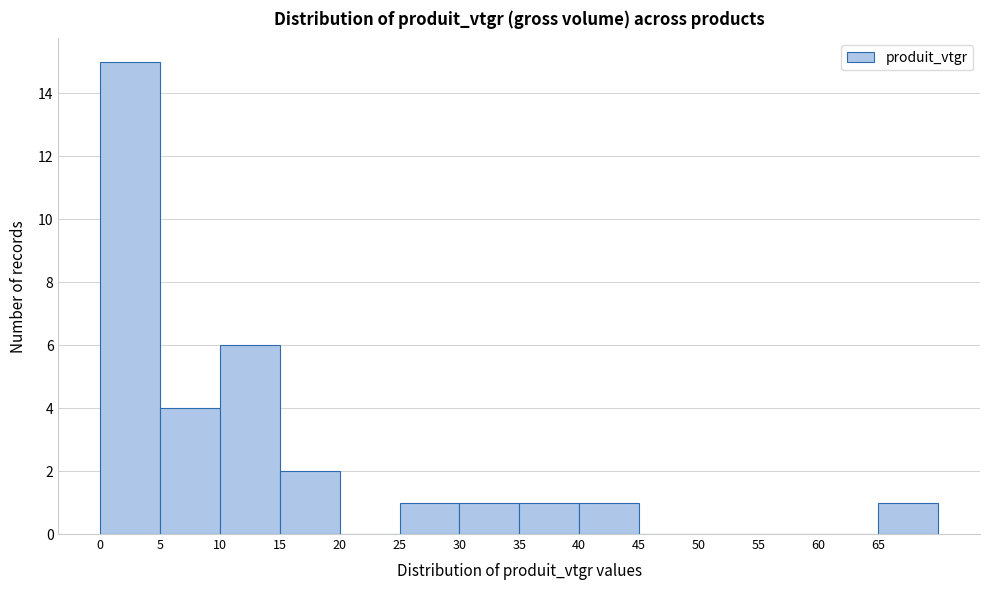

Over which range of the x-axis is the bar tallest?

0 to 5